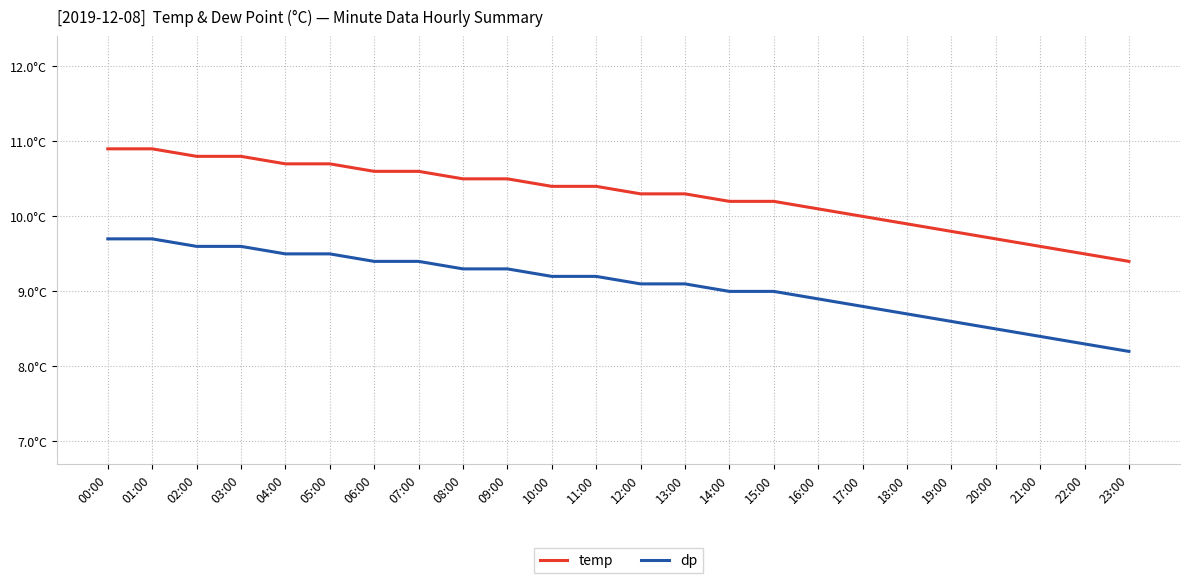

What are all the series names shown in the legend?

temp, dp